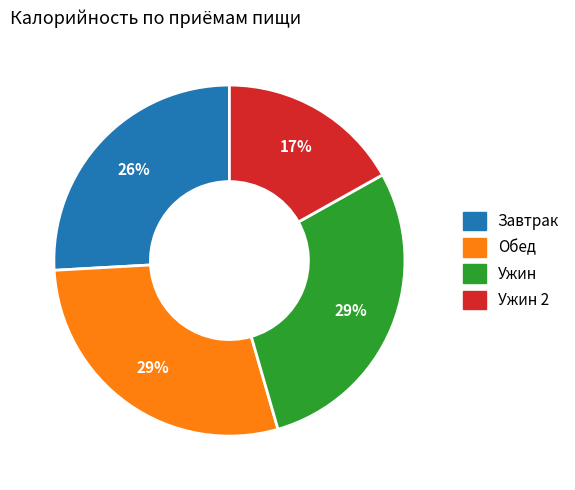

Is there a majority slice in this chart?

No